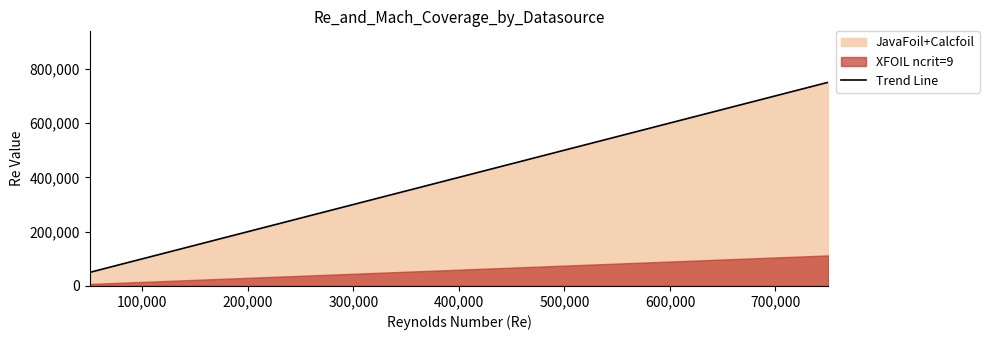

Where is Trend Line nearest to the value 400000?

500,000